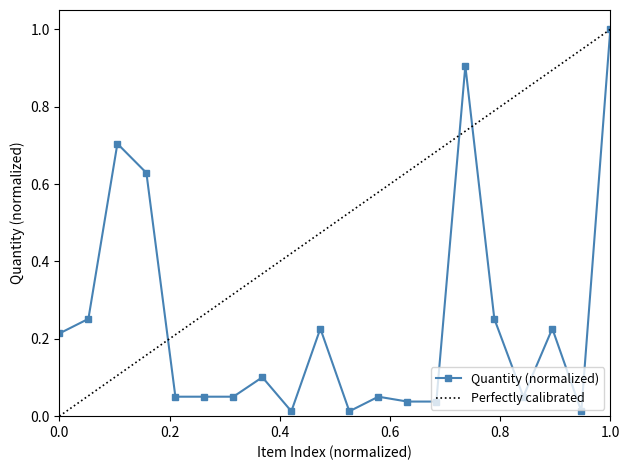

Which has a higher value, 2 or 3?

3